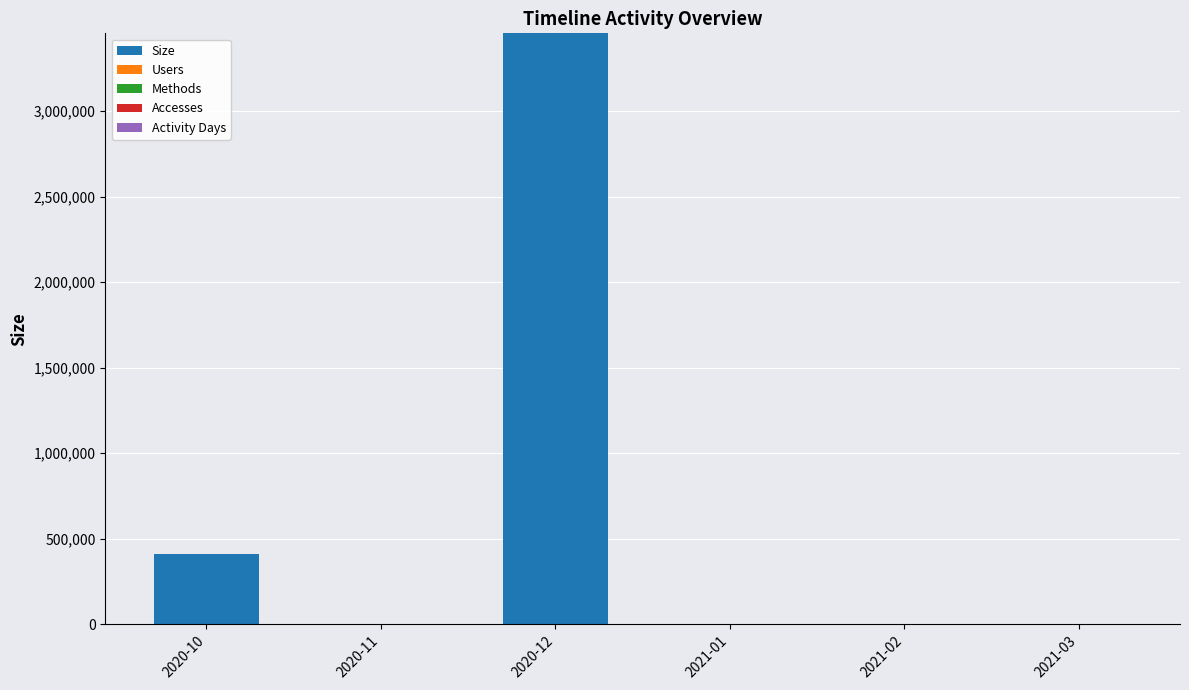

Is it true that Users equals 0 at 2021-01?

False